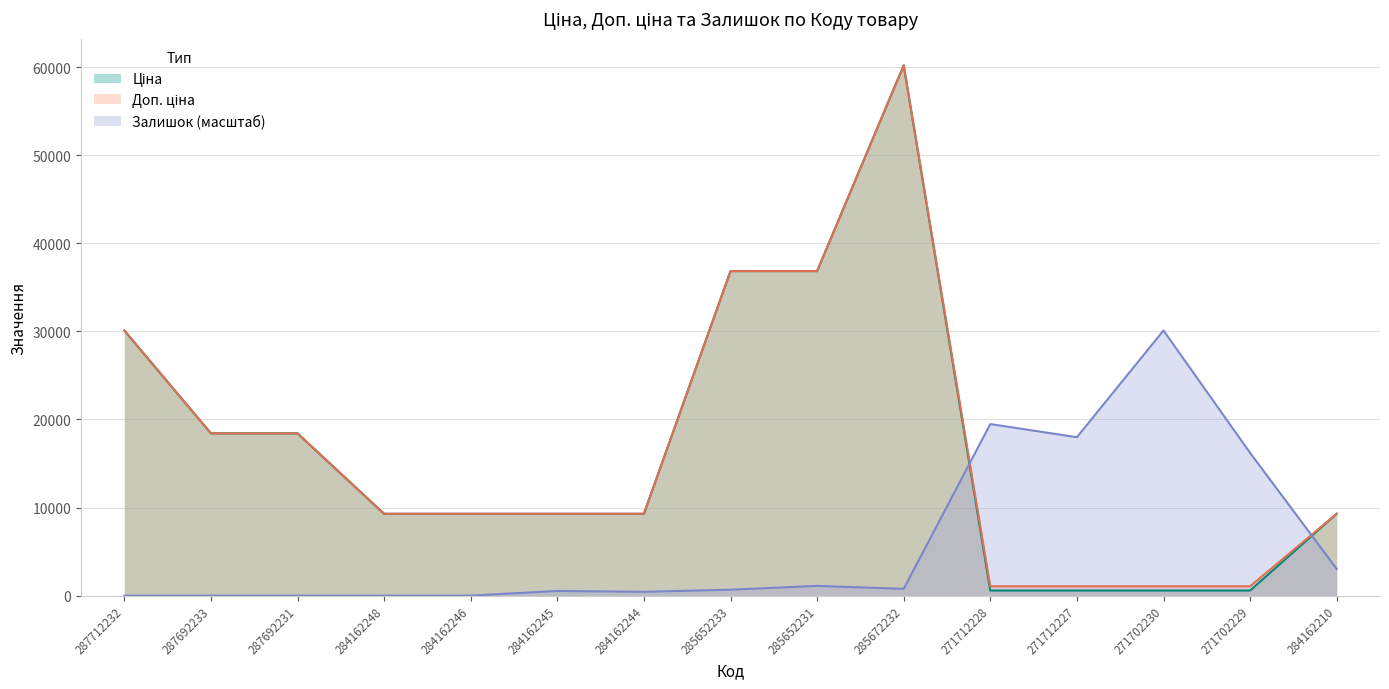

Between 284162245 and 285652233, which series saw the biggest shift?

Ціна